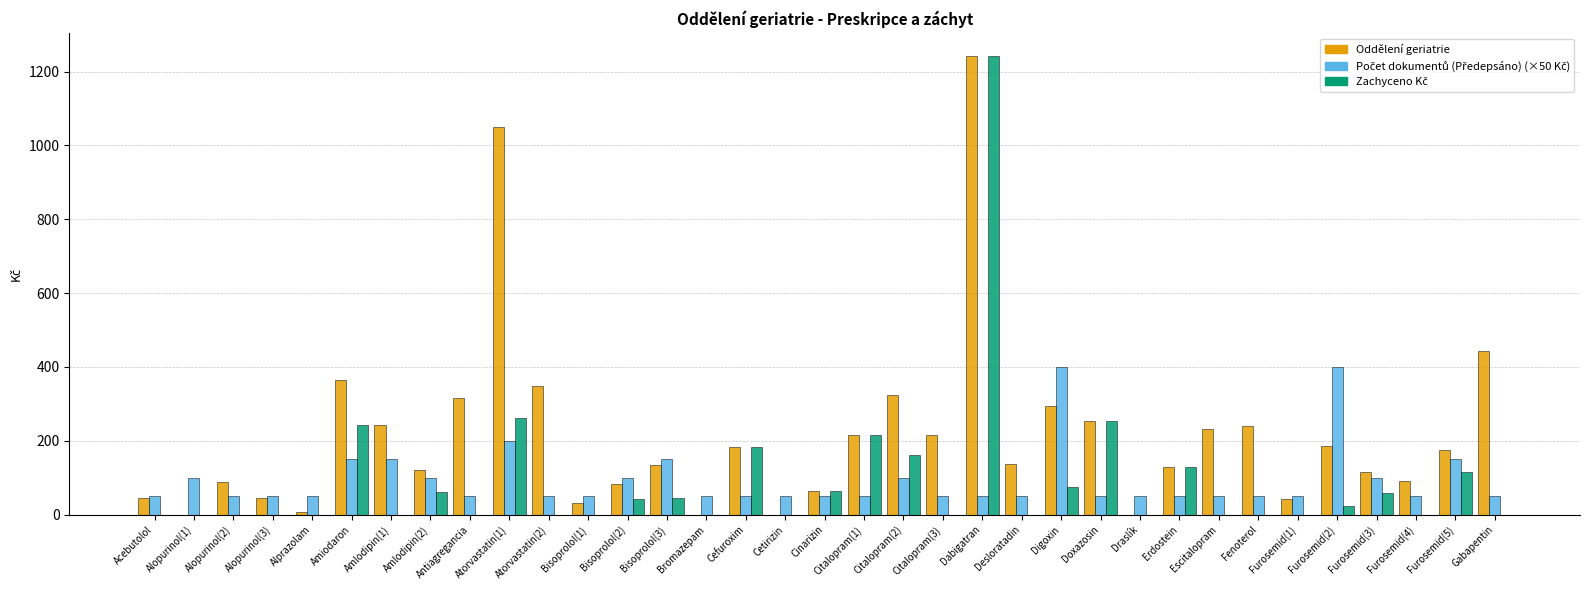

What is the maximum value shown in the chart?

1242.5